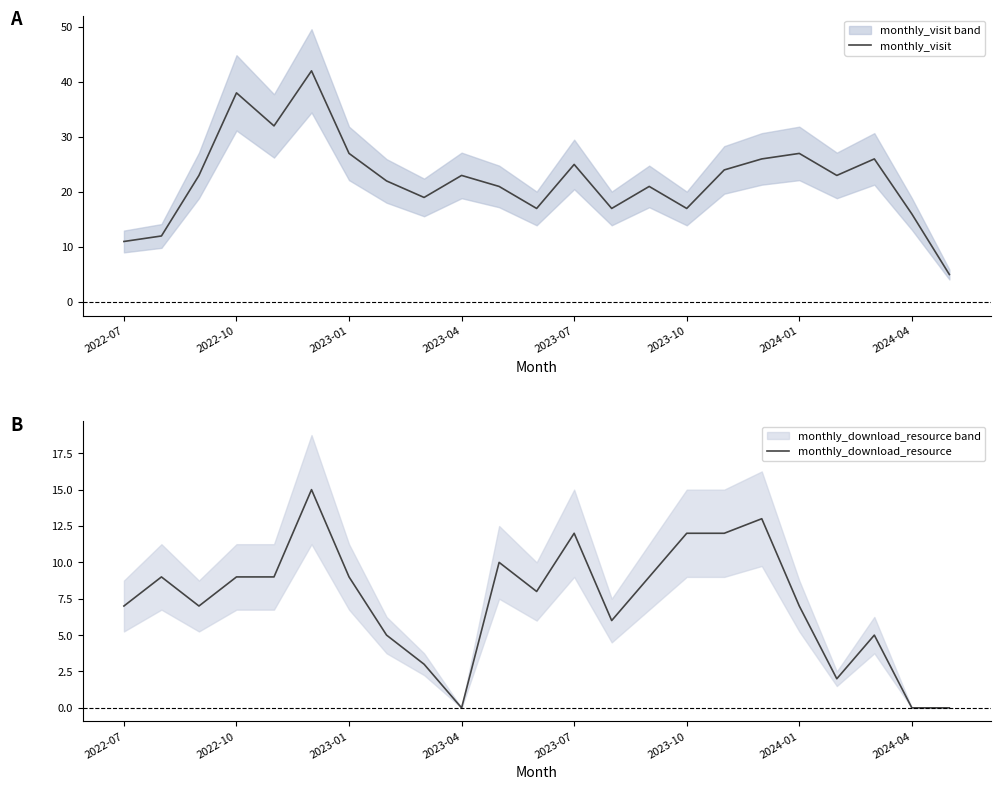

What position from the left is 10?

11